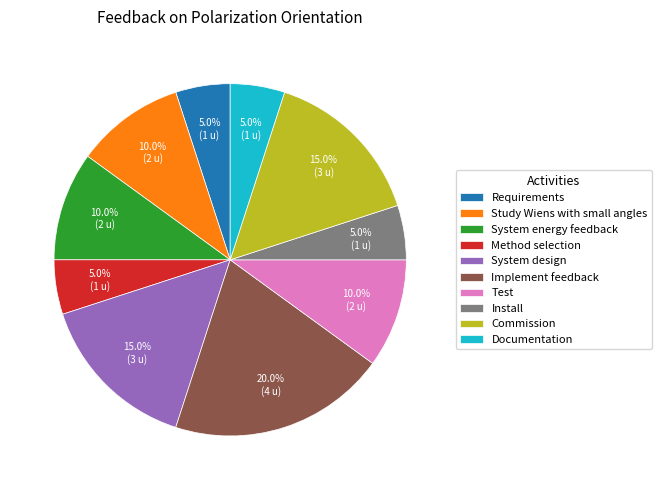

To the nearest percent, what portion does Requirements represent?

5%